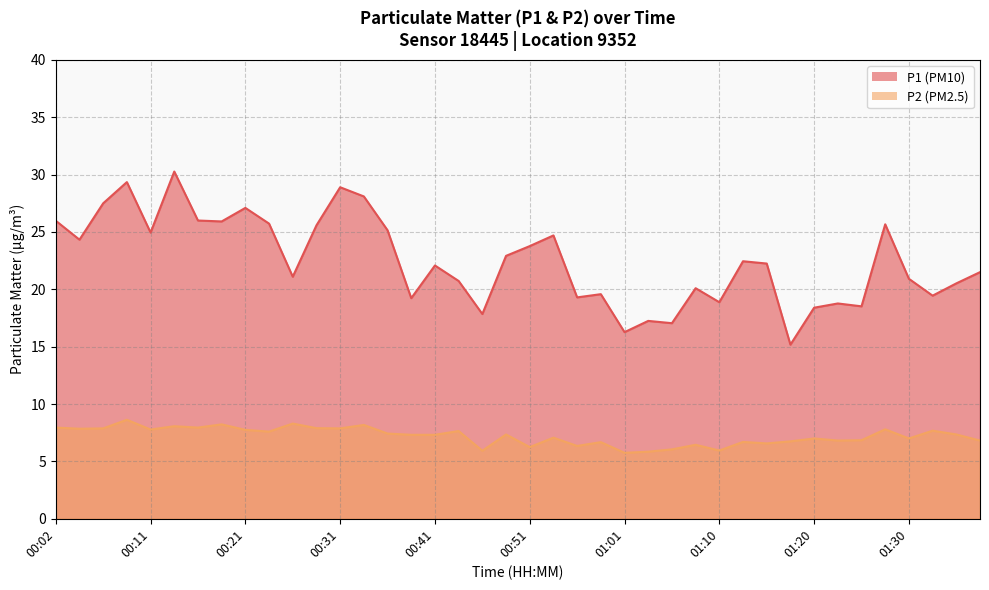

The P2 series shows 6.7 at 01:13. True or false?

True